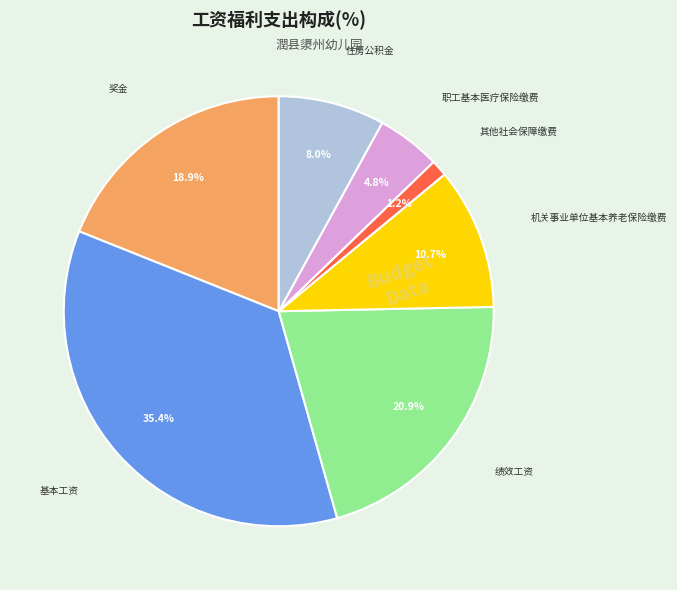

How many segments does this pie chart have?

7